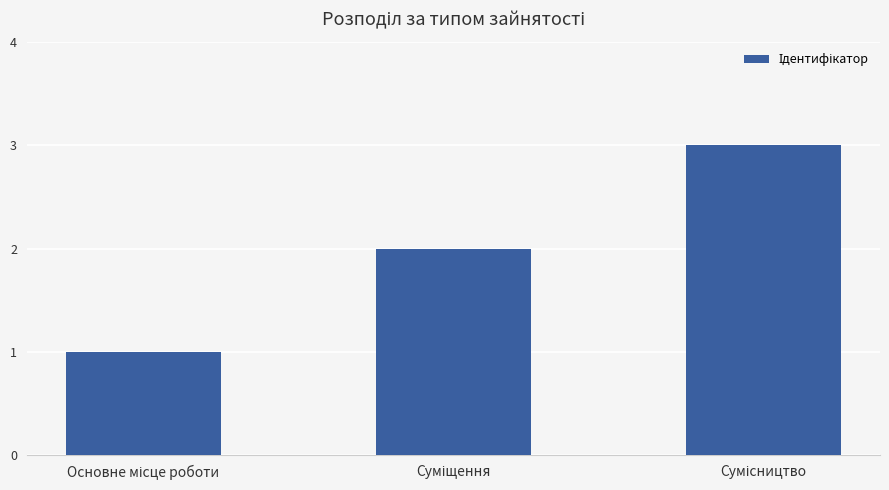

What is the sum of all values?

6